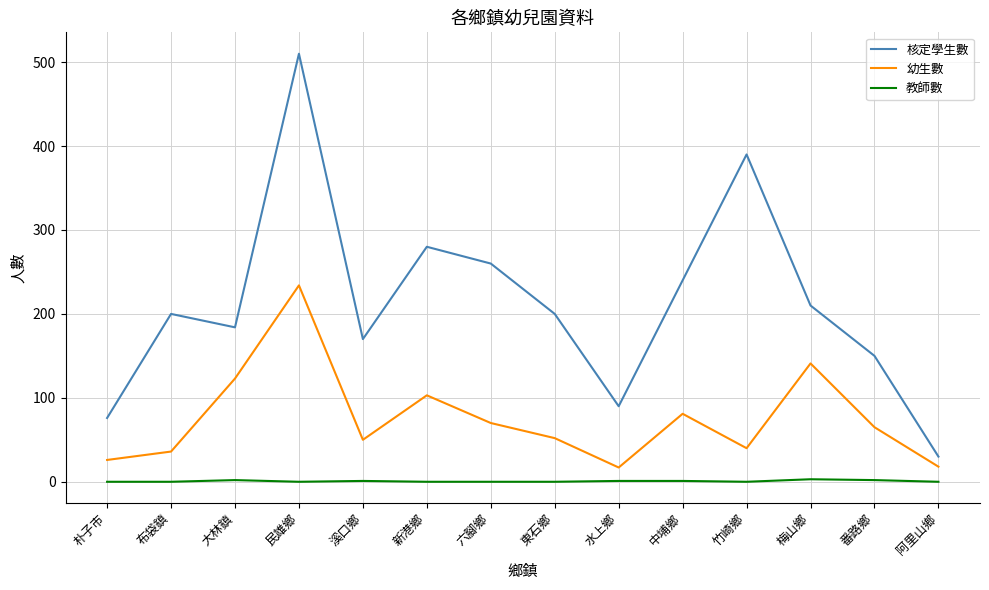

Rank the series at 大林鎮 from lowest to highest value.

教師數, 幼生數, 核定學生數